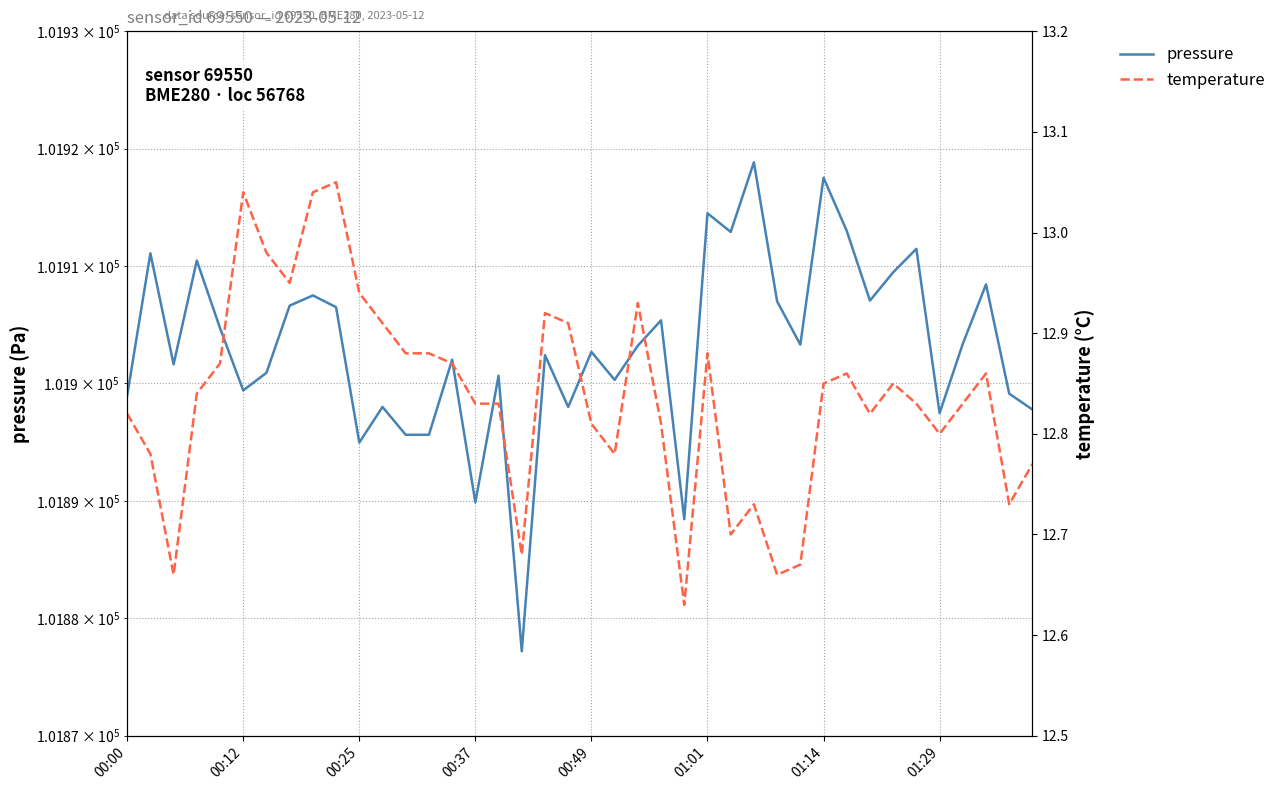

At which category is the sum across all series the highest?

27